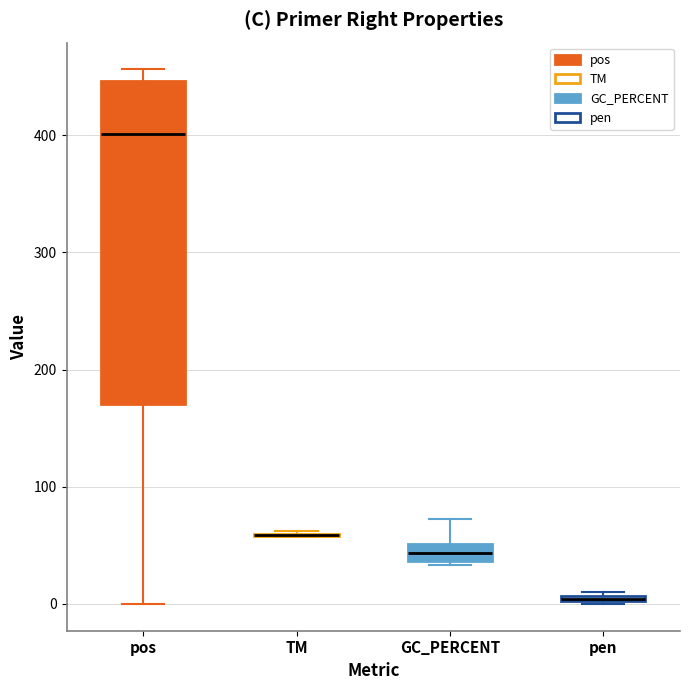

Which box is the tallest, from its lower edge to its upper edge?

pos